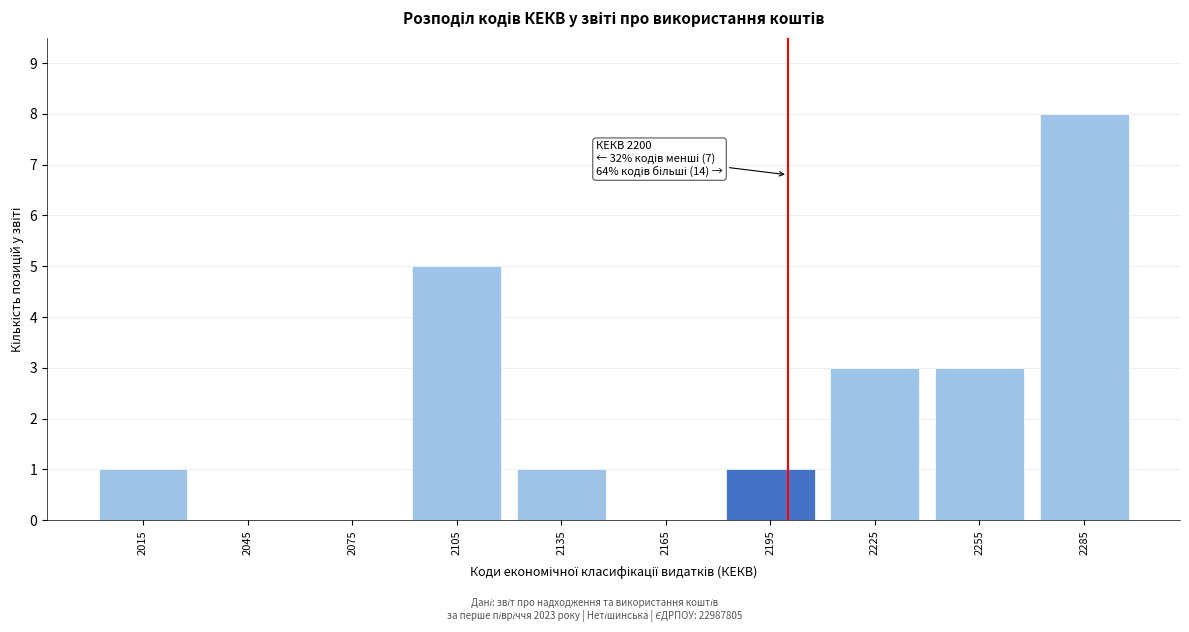

Over which range of the x-axis is the bar tallest?

2270 to 2300